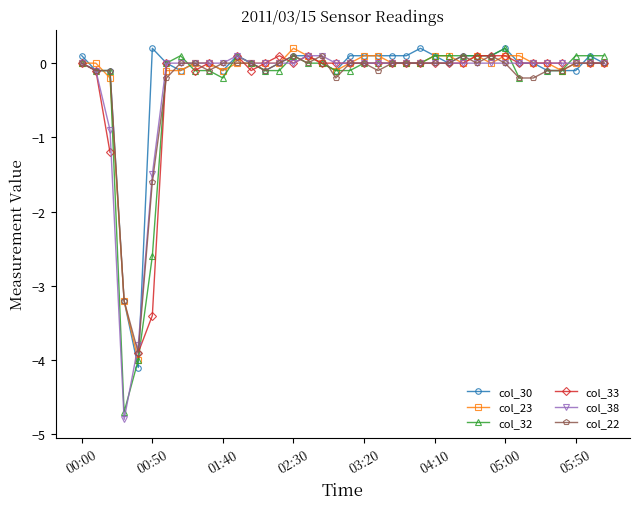

True or false: col_23 and col_22 cross at least once.

True